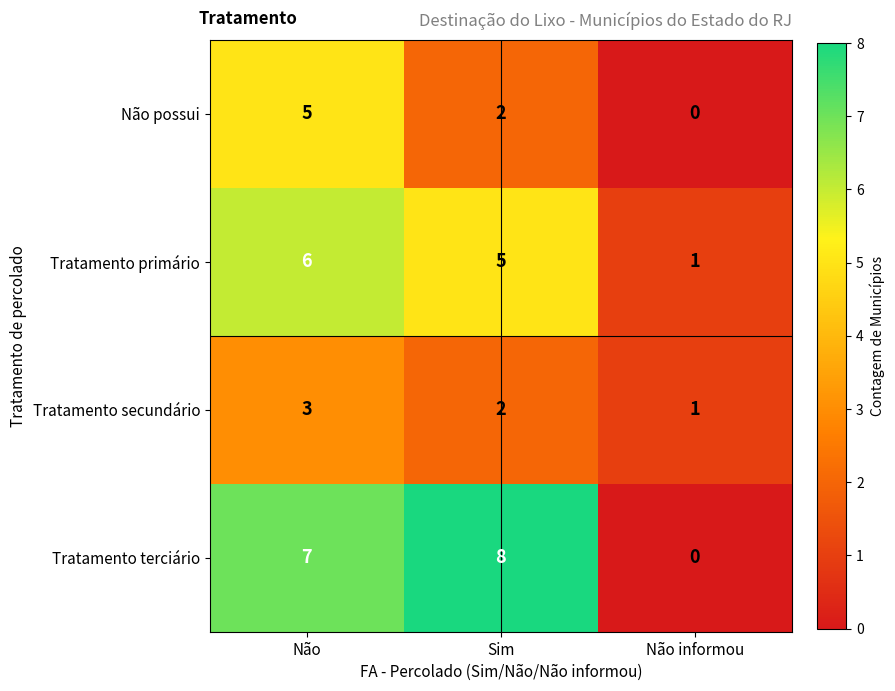

How many categories are shown in the chart?

3